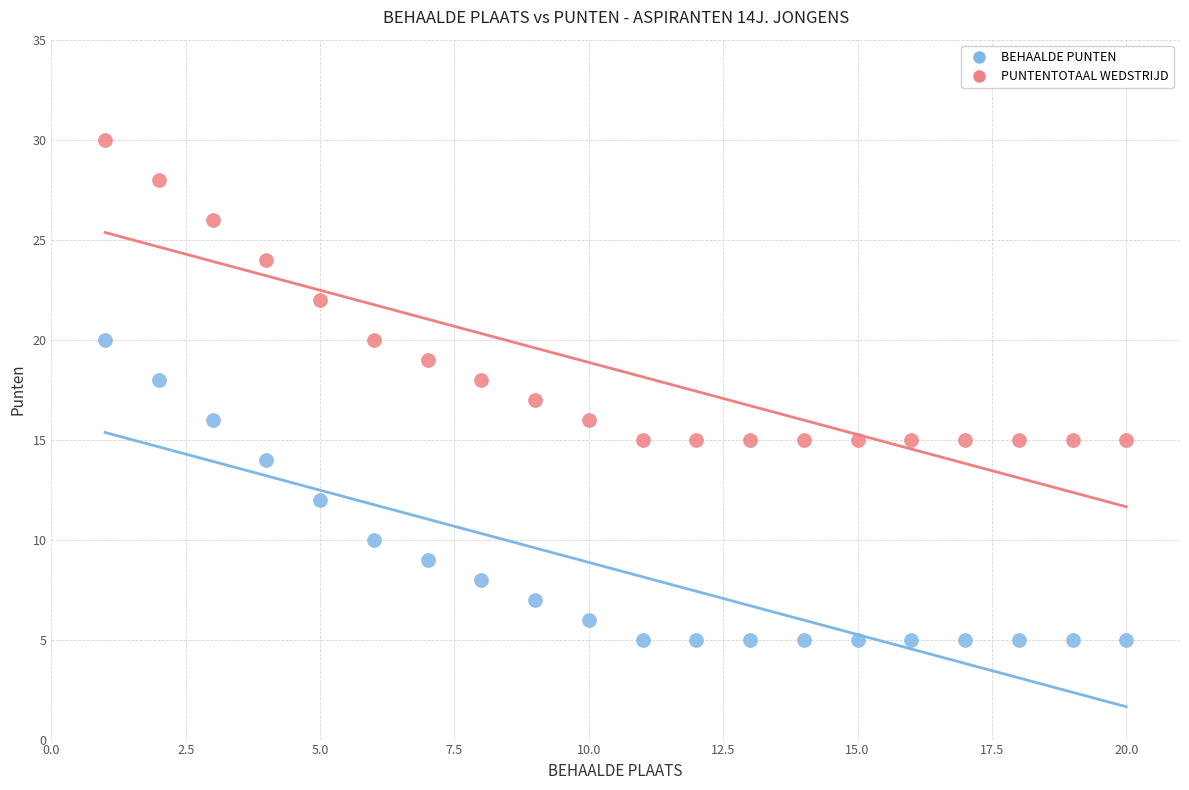

What is the X range (max minus min) for the scatter plot?

19